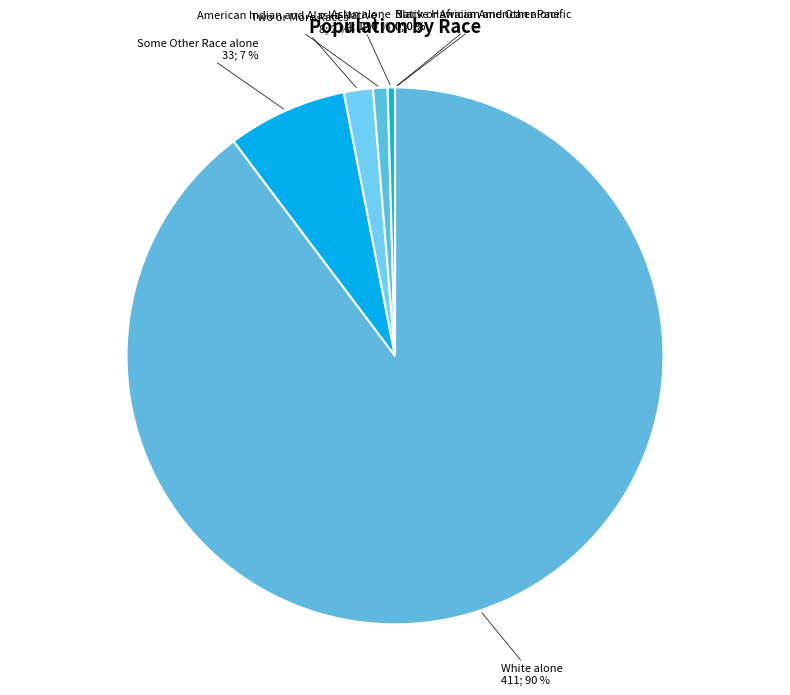

What is the change in value from White alone to American Indian and Alaska Native?

-407